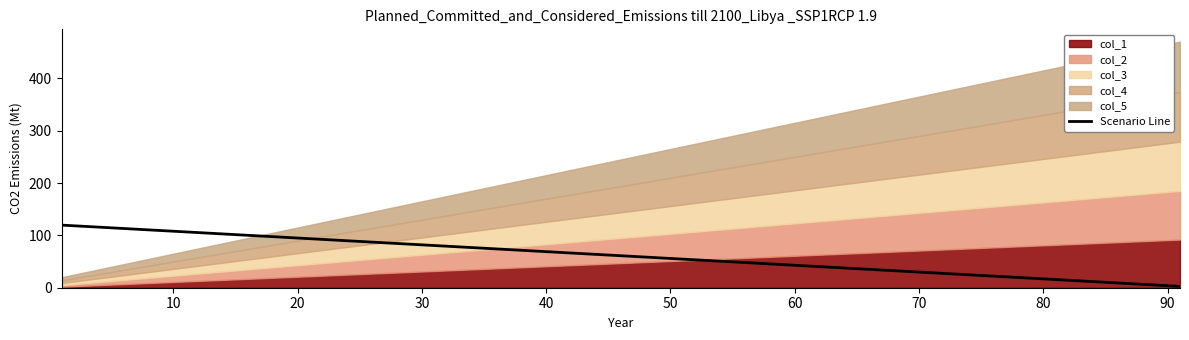

What is the approximate value at 70?

28.6